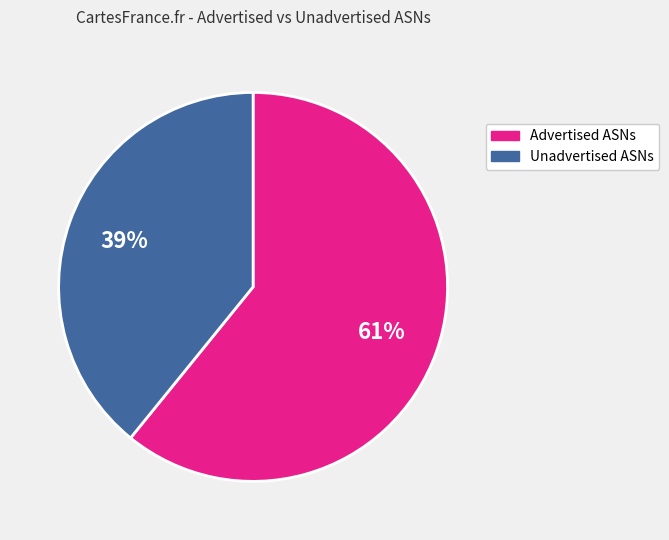

How many segments does this pie chart have?

2